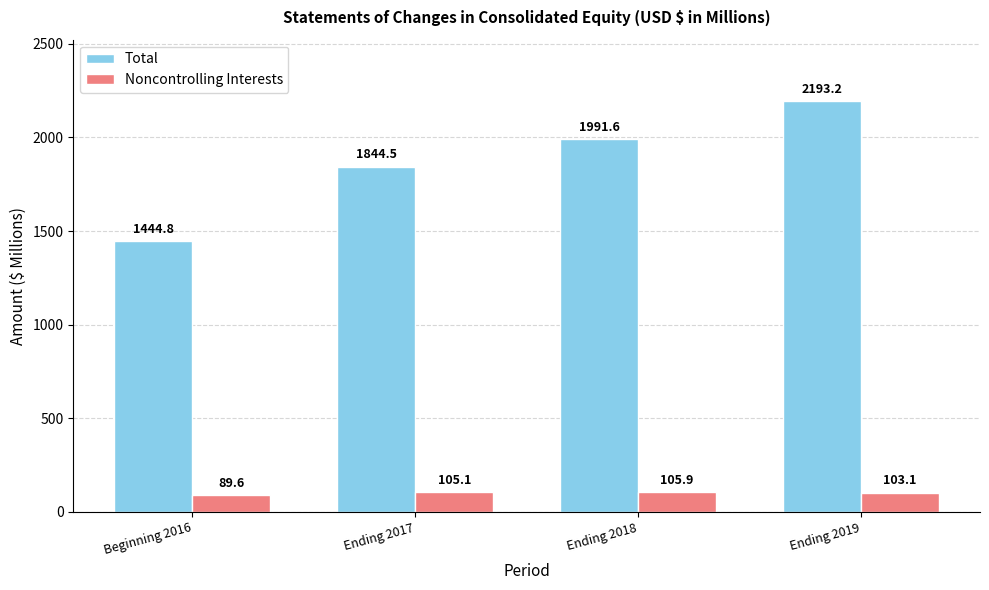

What is the spread (max minus min) of values at Ending 2019?

2090.1